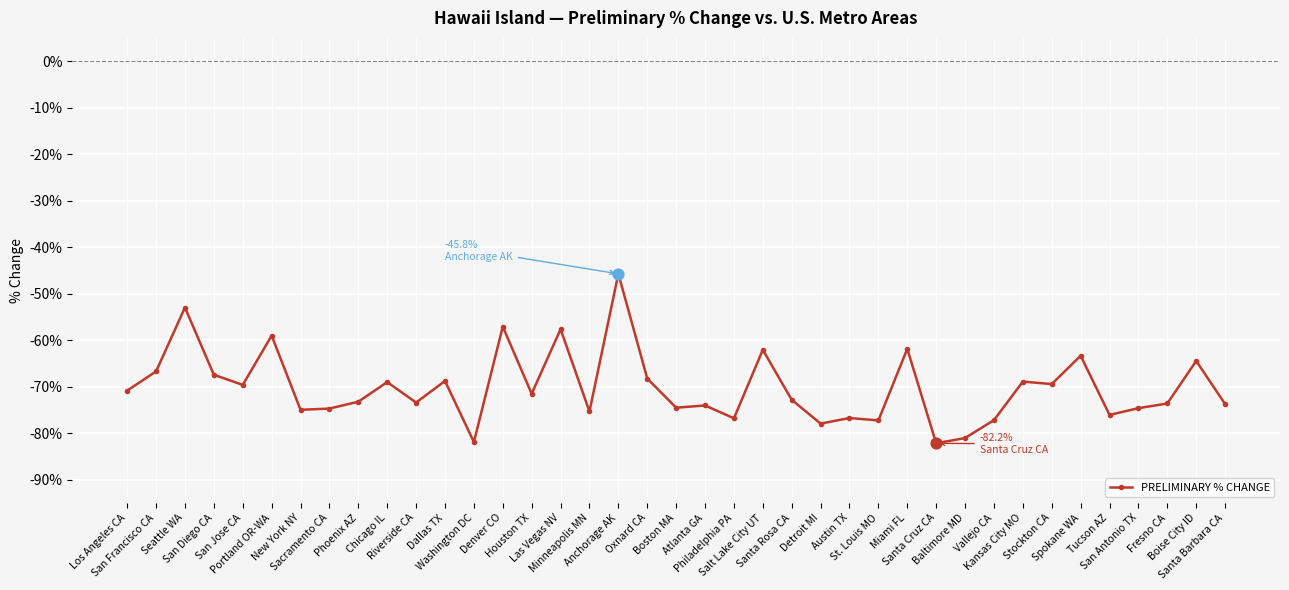

What is the change in value from Riverside CA to Stockton CA?

+4.0